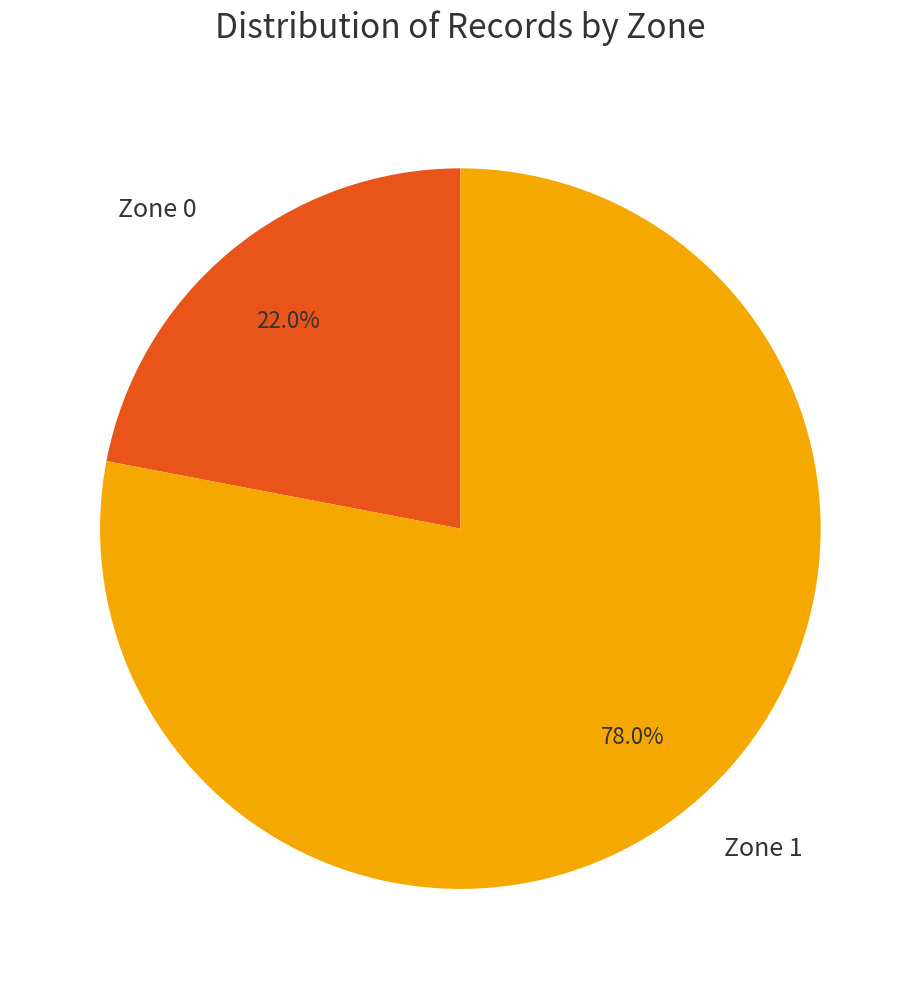

How many slices are in this pie chart?

2